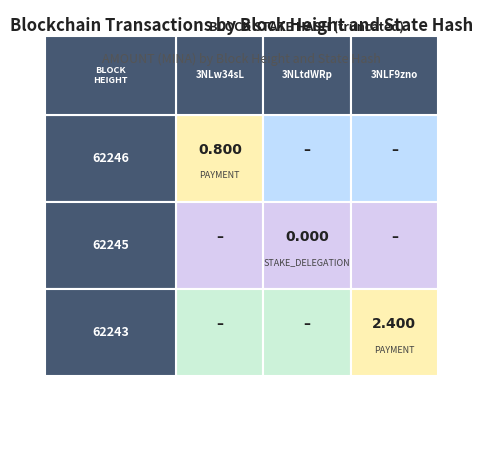

What is the difference between the highest and lowest values at 2?

2.4